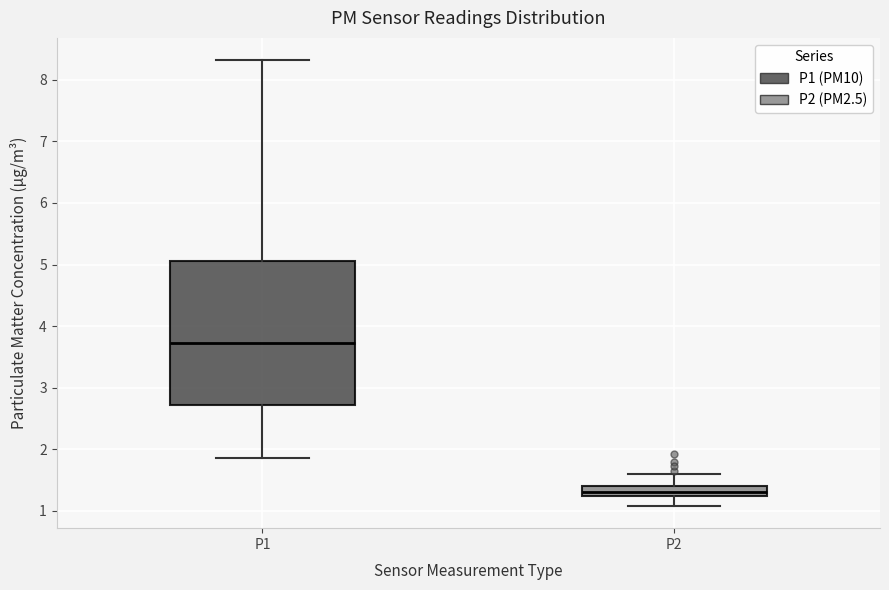

Which box has the highest median line?

P1